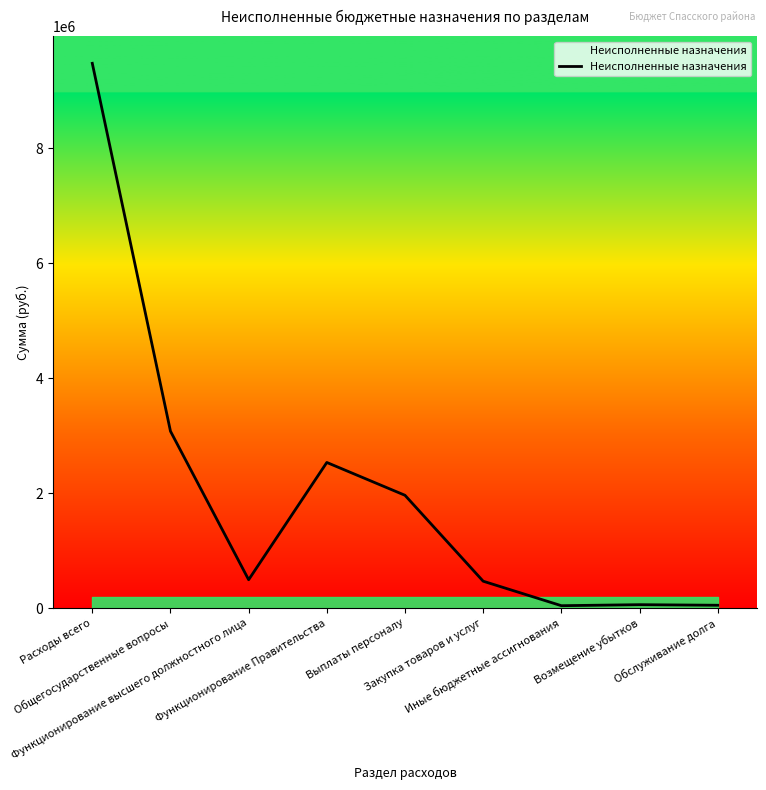

What is the maximum value shown in the chart?

9476438.5